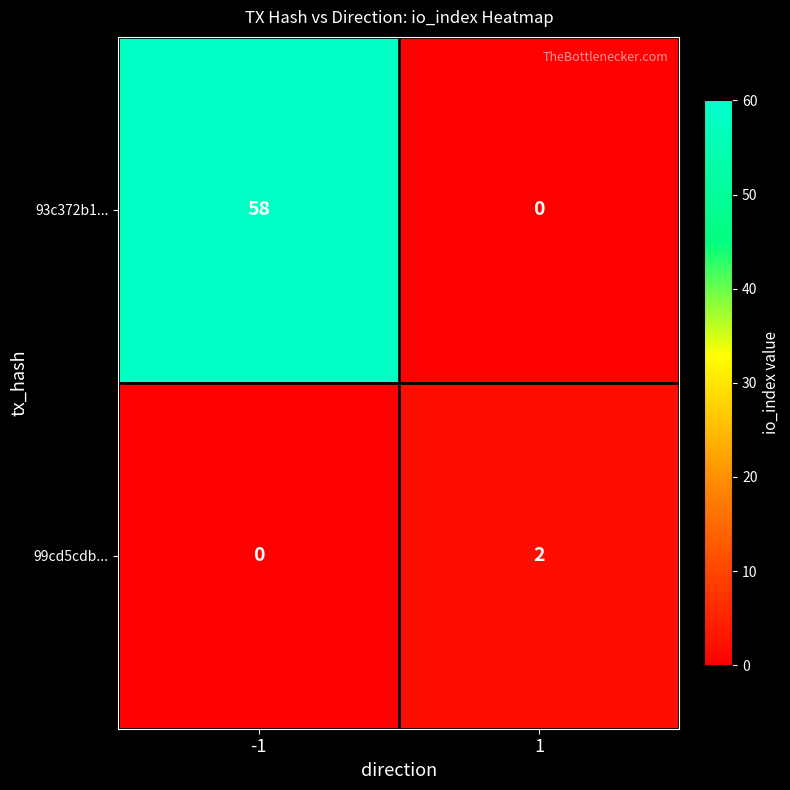

List the series in order of their peak value, lowest first.

99cd5cdb..., 93c372b1...